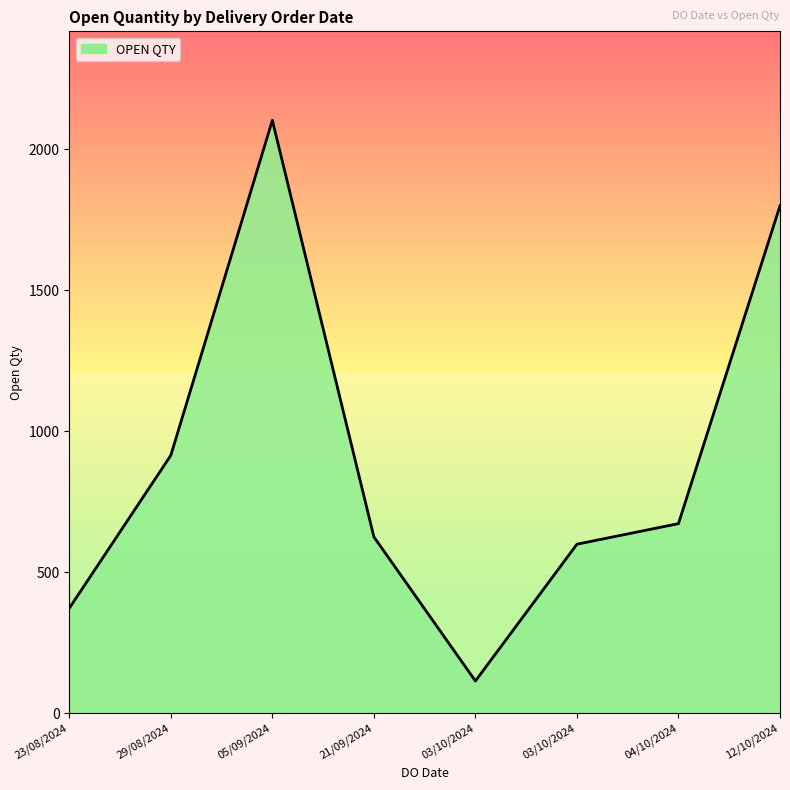

What is the approximate value at 23/08/2024?

373